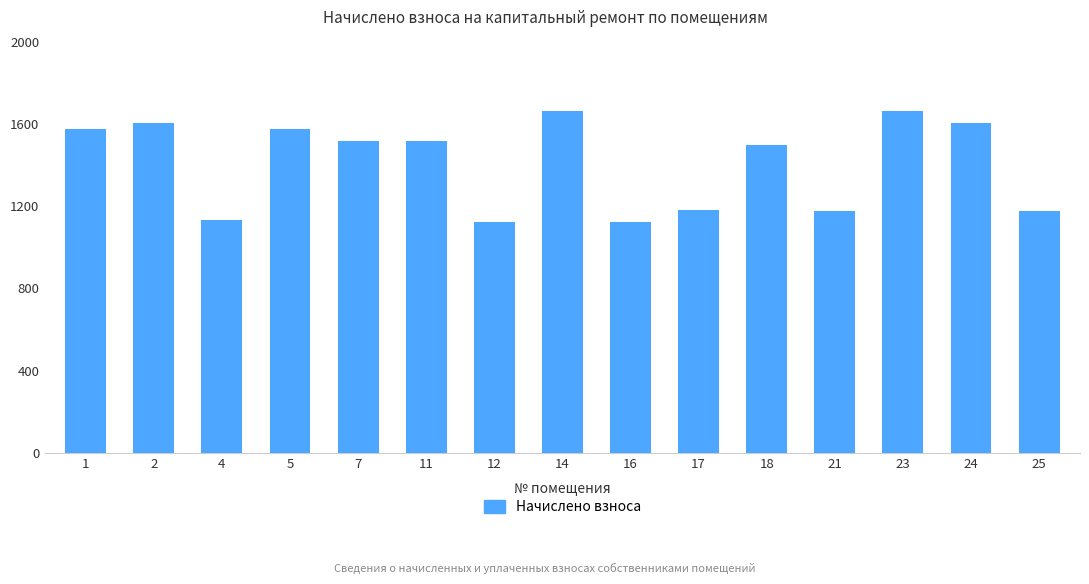

Are the bars horizontal?

No